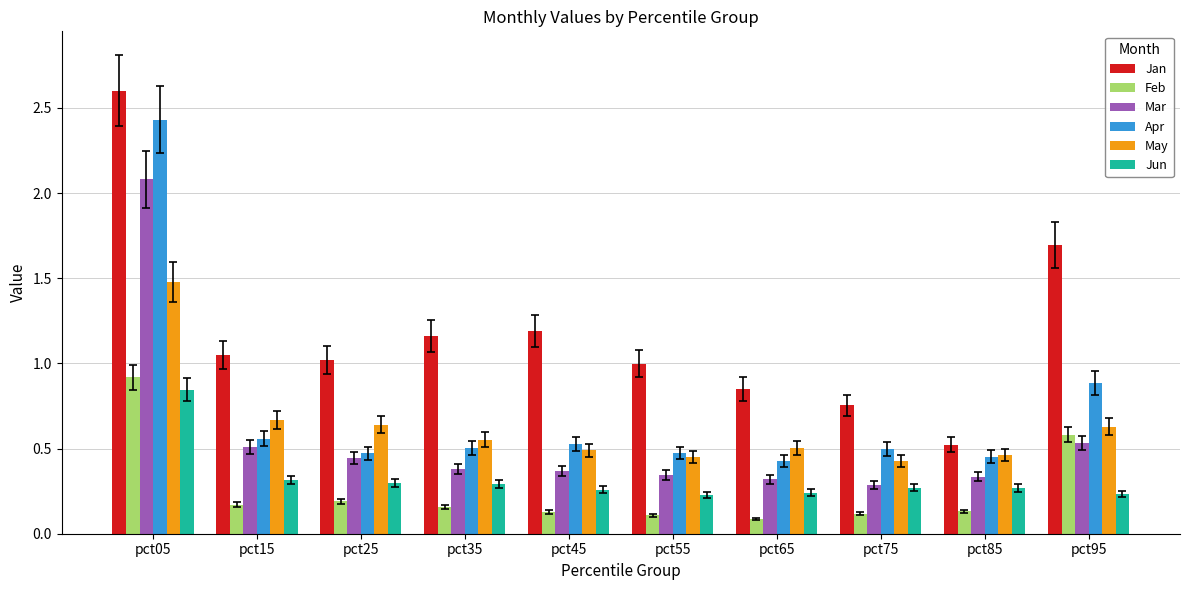

What is the difference between the maximum and minimum values in the May series?

1.1